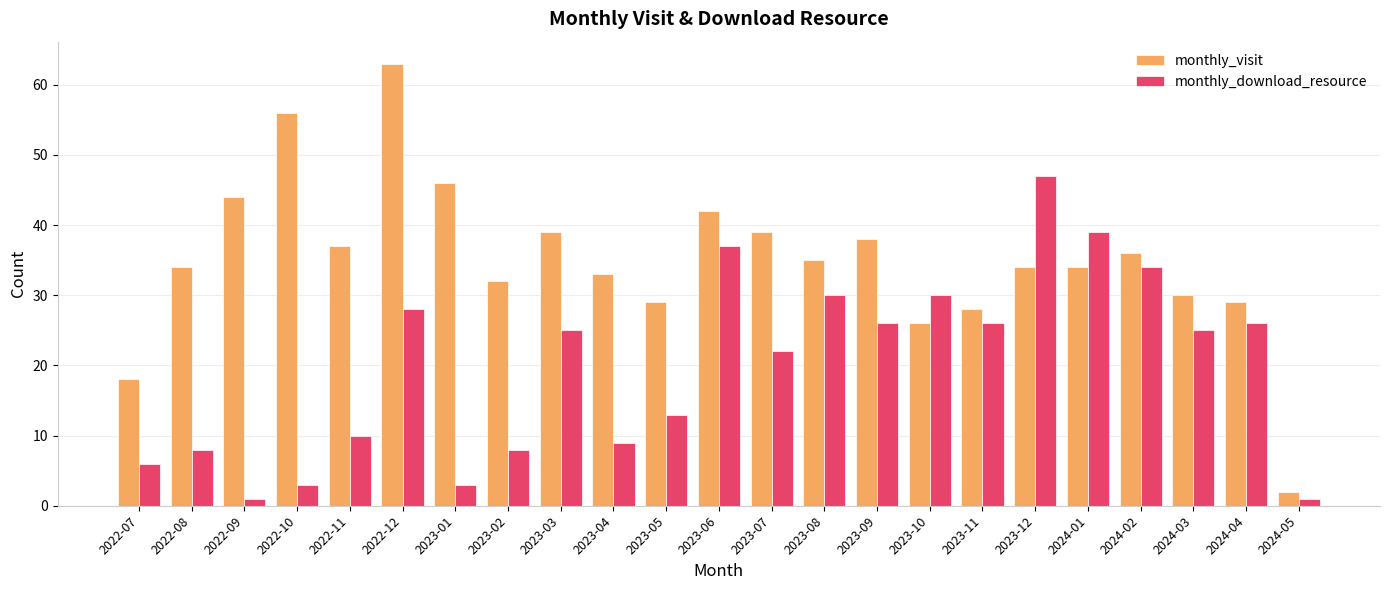

Rank the series at 2023-09 from lowest to highest value.

monthly_download_resource, monthly_visit